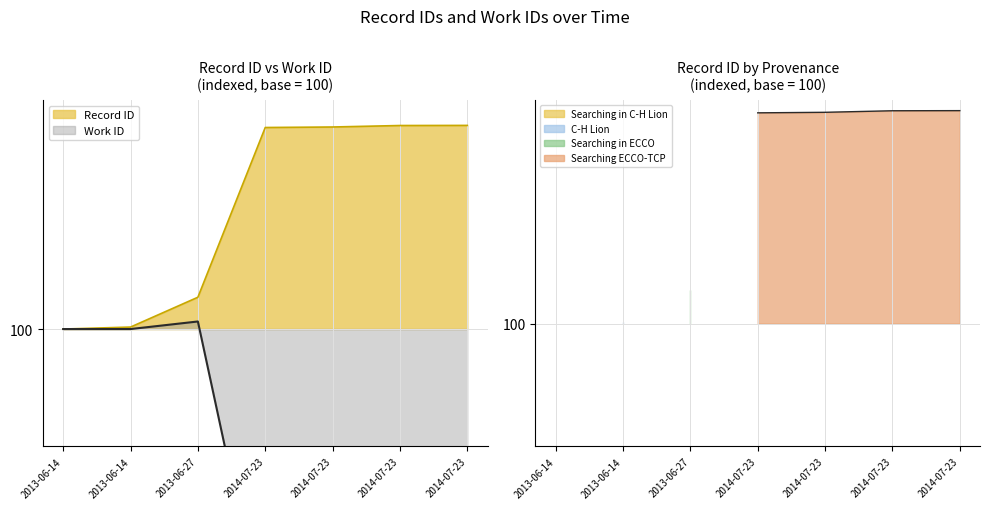

What position from the right is 2013-06-14 05:31?

6